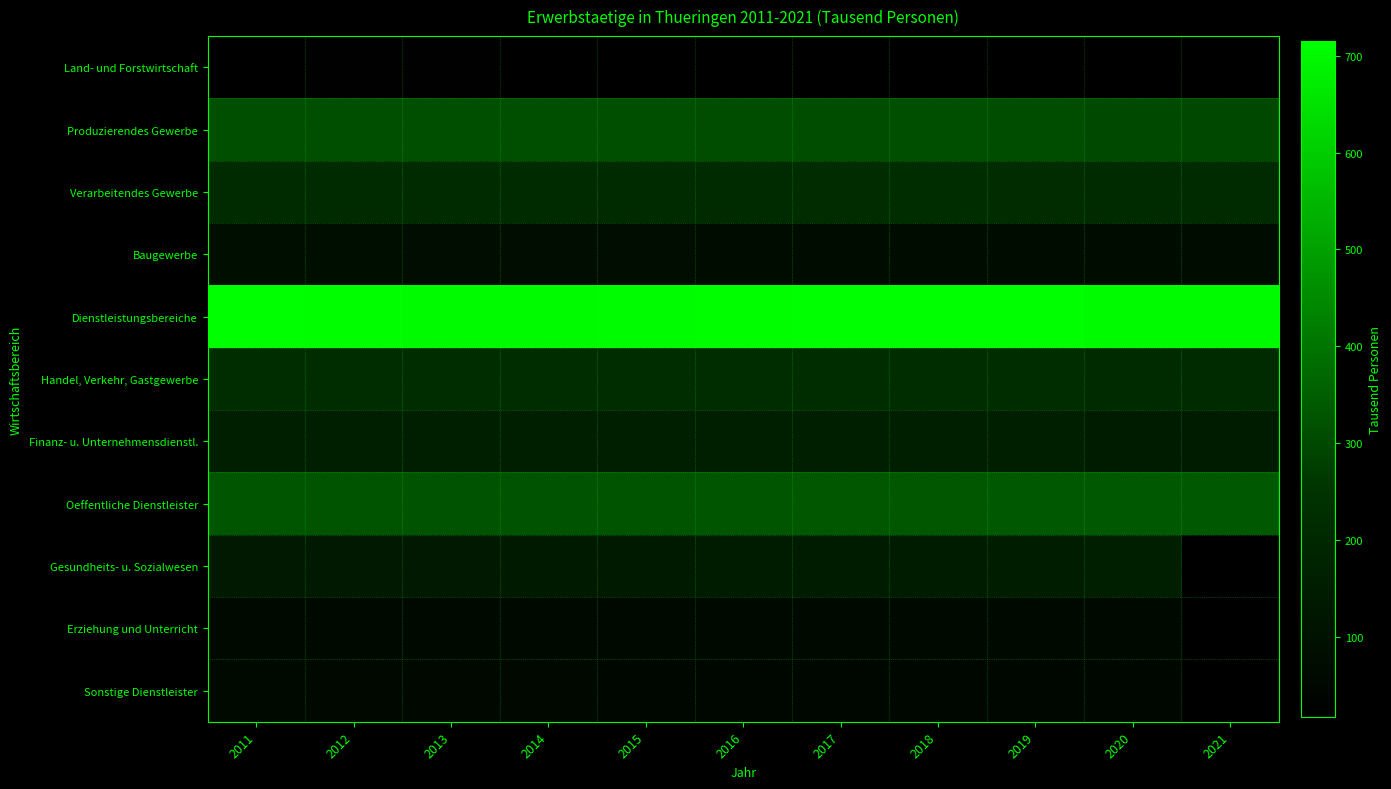

At which category is the sum across all series the highest?

2018